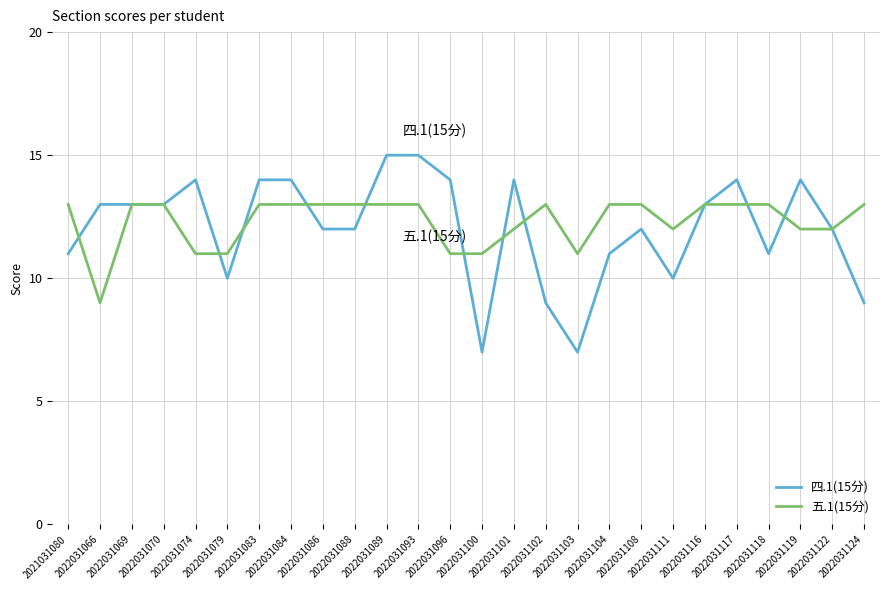

How many 四.1(15分) values are between 11 and 14?

18